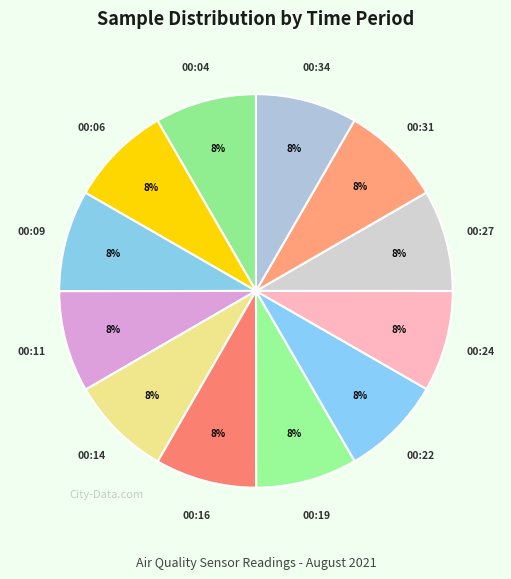

How many slices are in this pie chart?

12